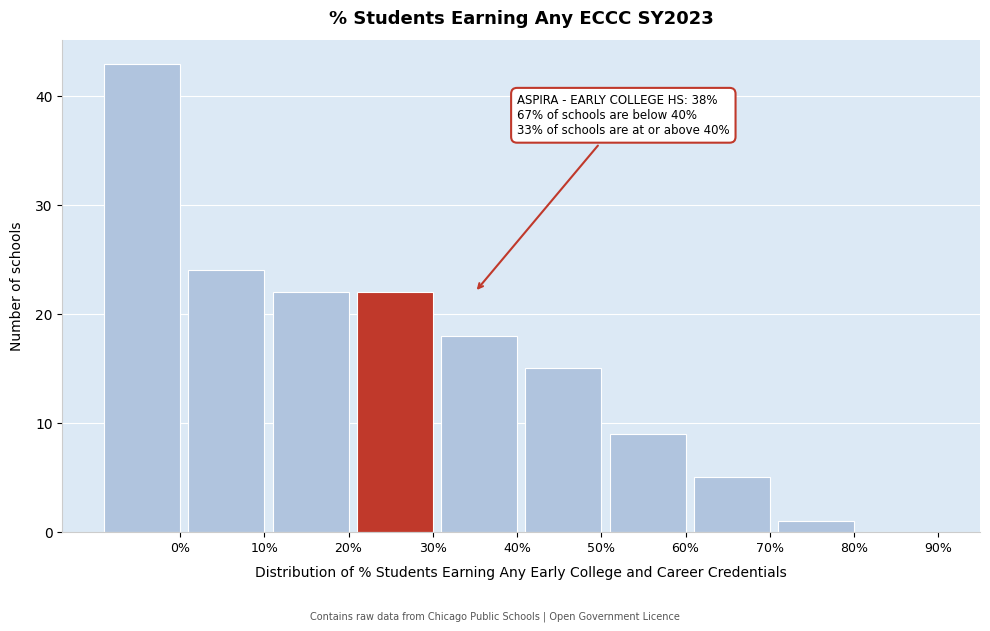

Reading left to right, what are all the values shown in this chart?

0%=43	10%=24	20%=22	30%=22	40%=18	50%=15	60%=9	70%=5	80%=1	90%=0